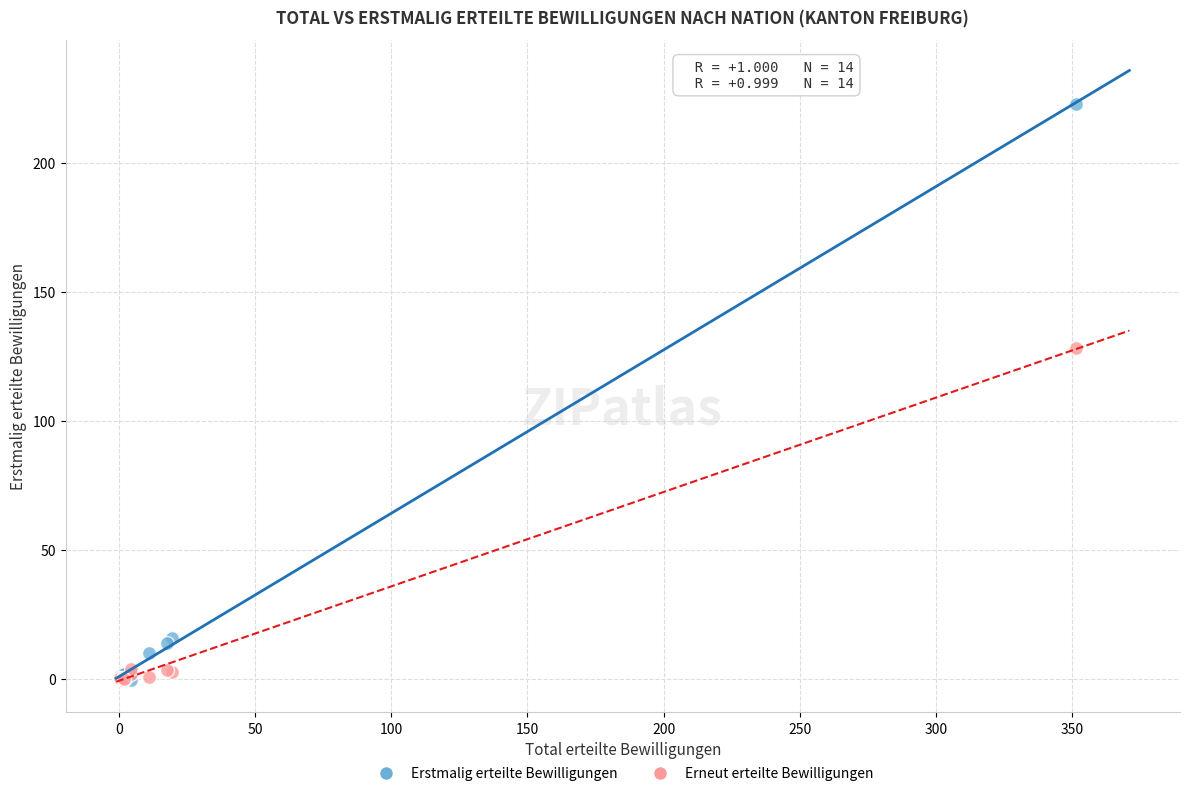

In the Erstmalig erteilte Bewilligungen series, what Y value is closest to 111?

15.7